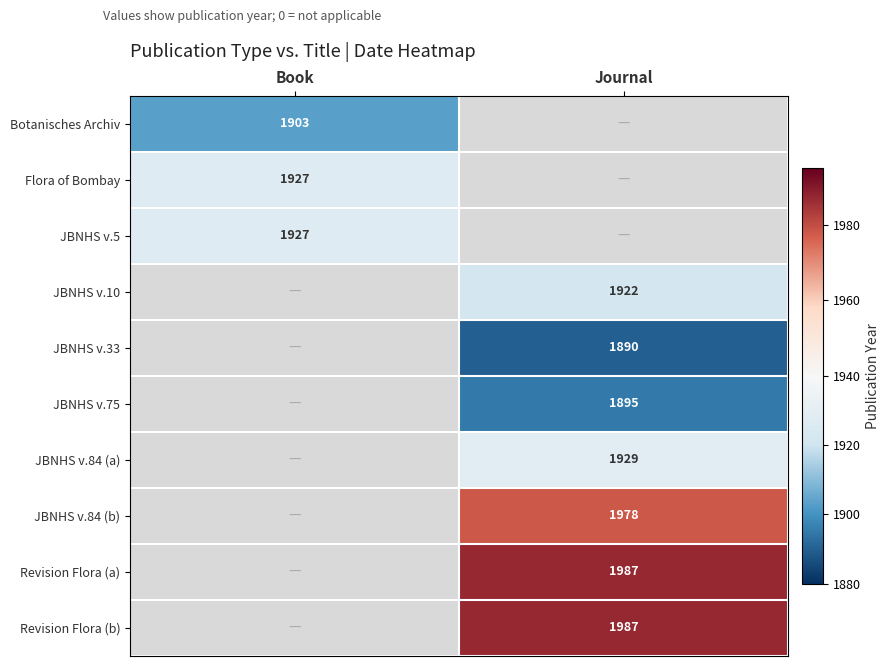

Which has a higher value, Book or Journal?

Journal